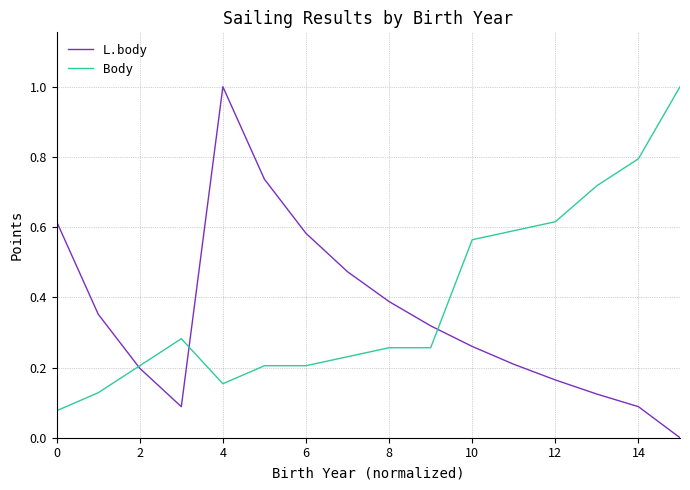

Does the chart have visible grid lines?

Yes